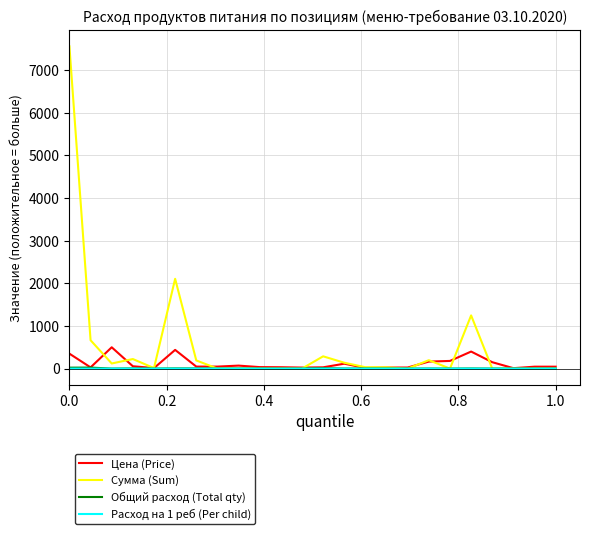

What is the maximum value for Сумма (Sum)?

7560.0